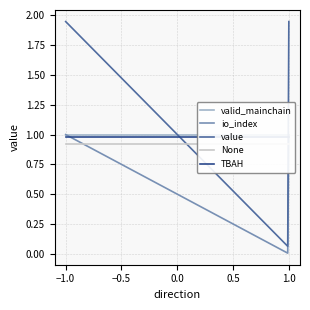

What is the difference between the maximum and second lowest values in the value series?

1.9